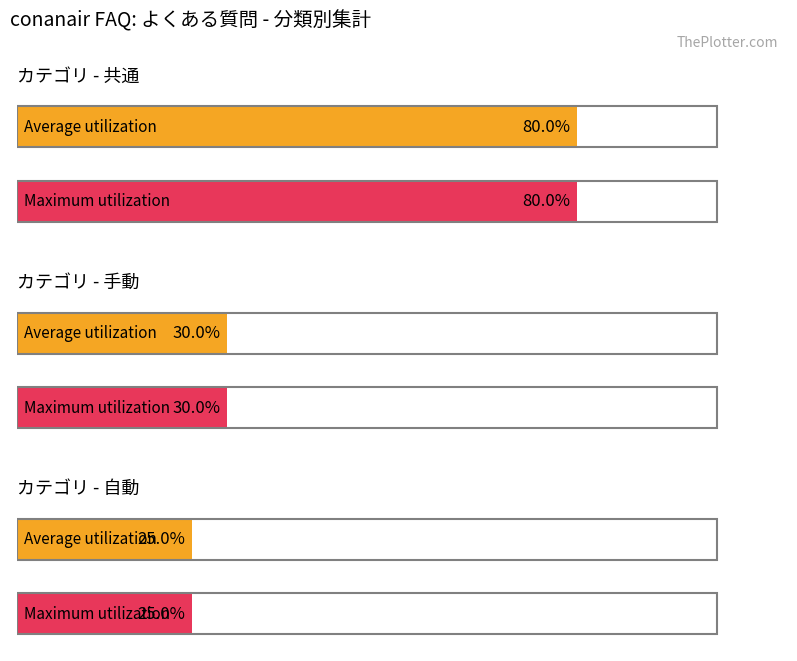

At which category is the sum across all series the highest?

共通